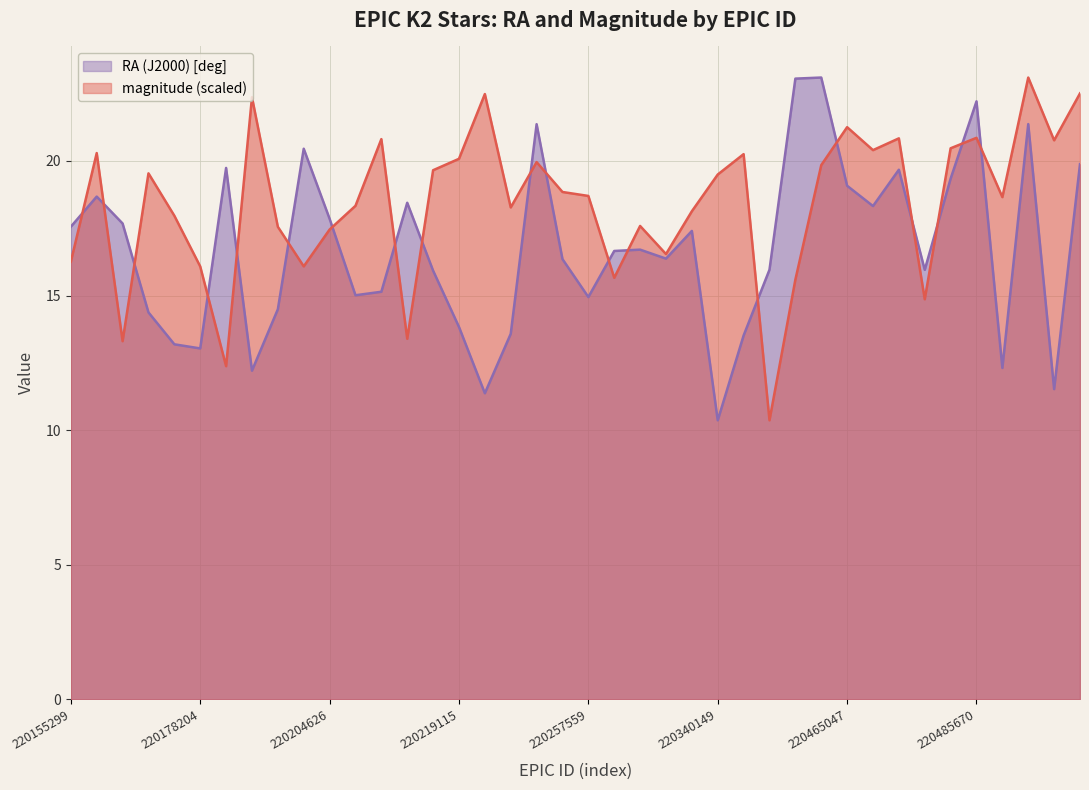

What is the difference between the magnitude values at 220177359 and 220258806?

2.3